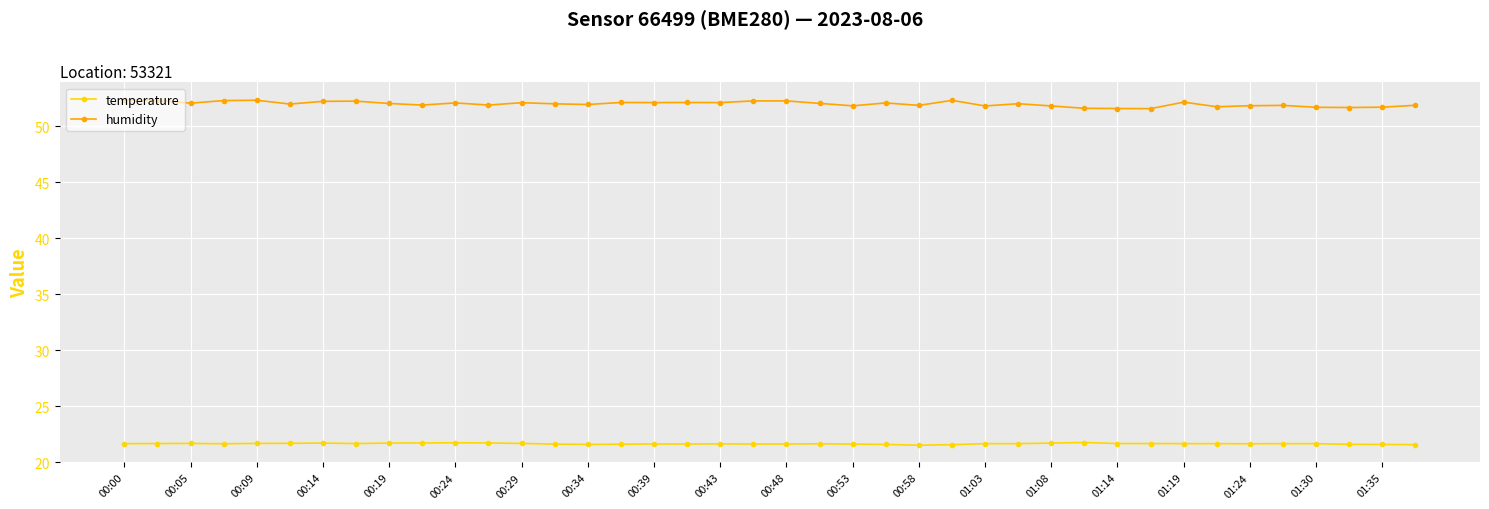

What is the minimum value shown in the chart?

21.5